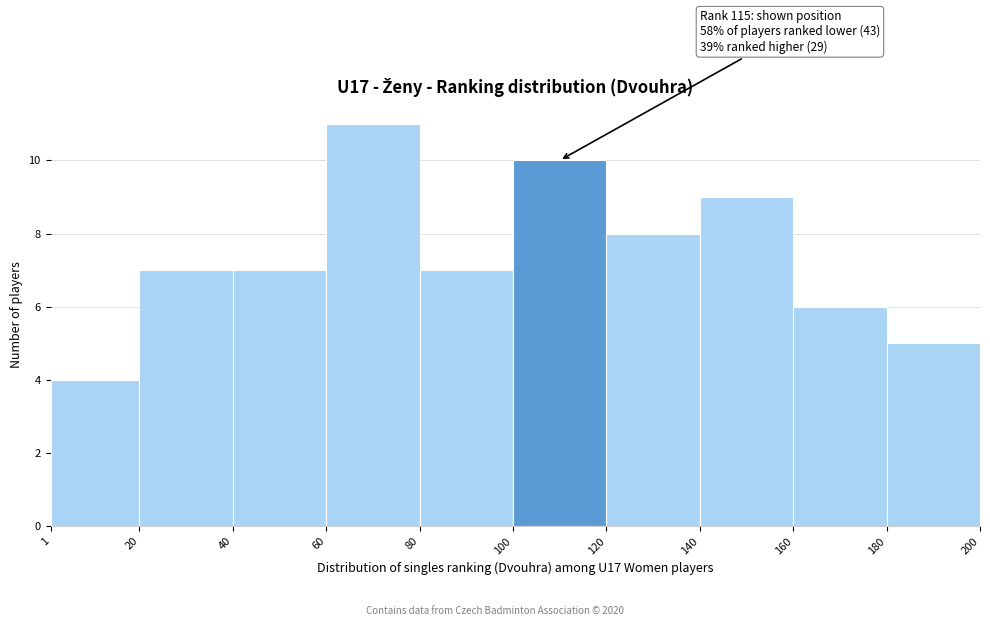

Over which range of the x-axis is the bar tallest?

60 to 80